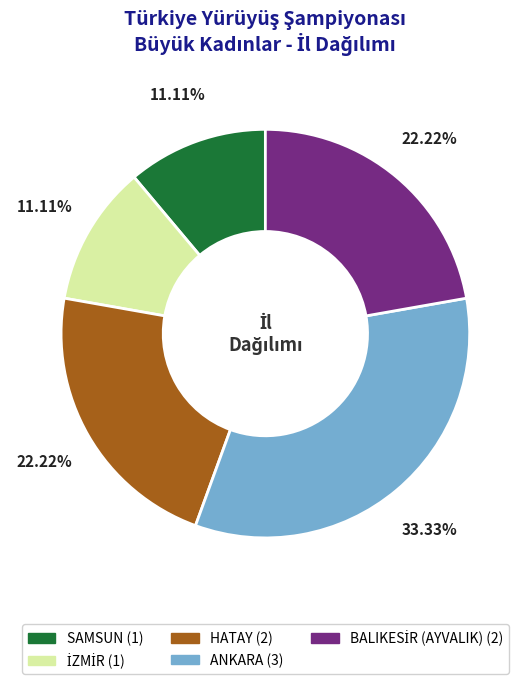

How many segments does this pie chart have?

5